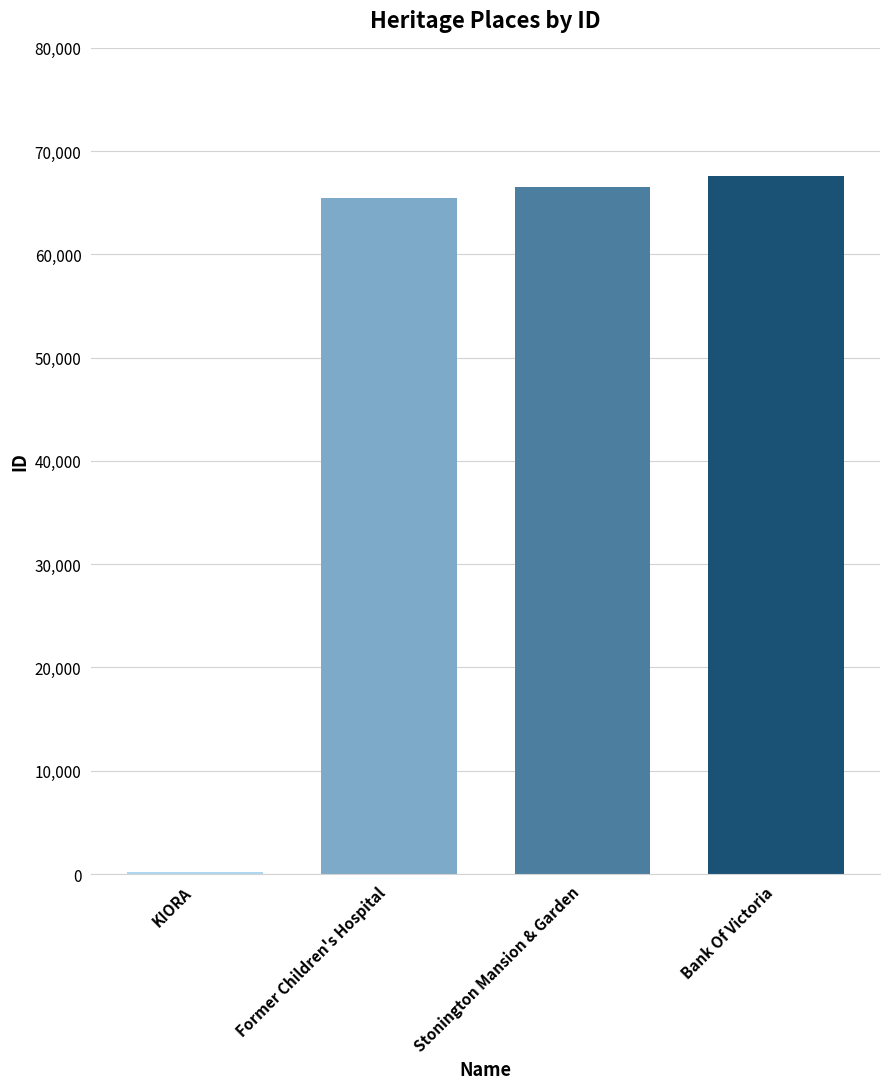

Which category has the highest value across all series?

Bank Of Victoria